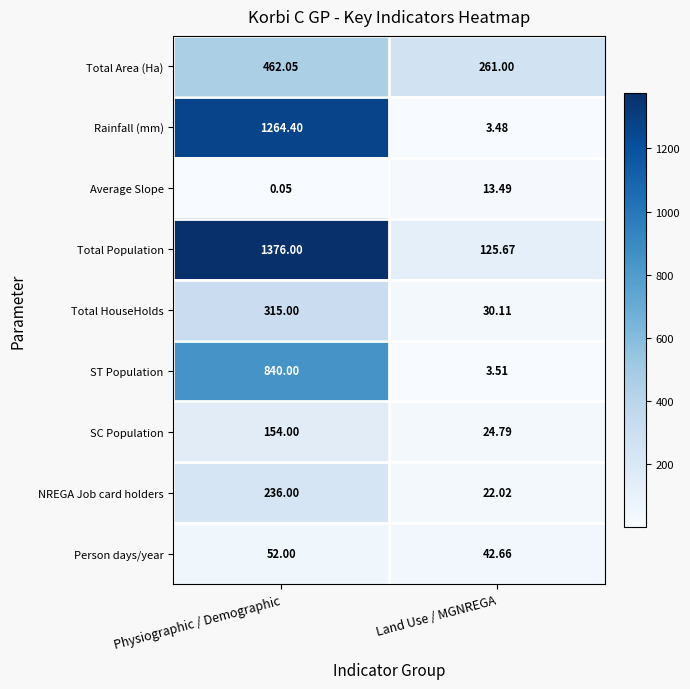

Which label corresponds to the smallest value in the chart?

Physiographic / Demographic